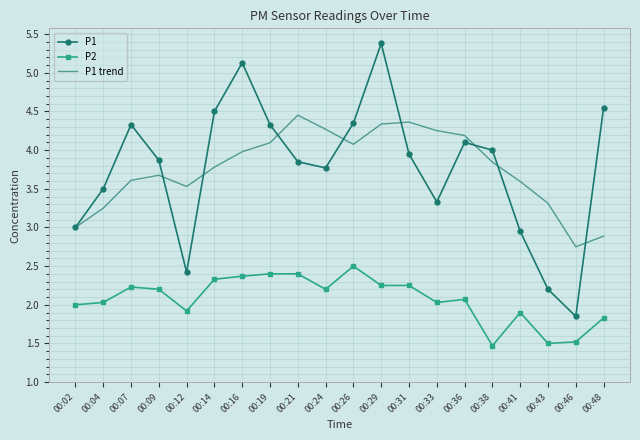

True or false: P2 has more than 1 points higher than both neighbors.

True